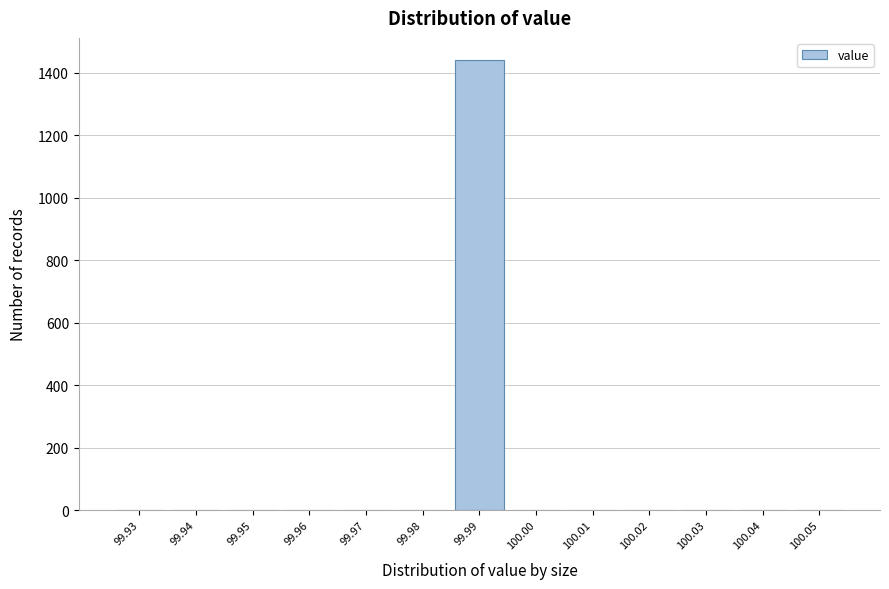

Which range on the x-axis has the tallest bar?

99.985 to 99.995